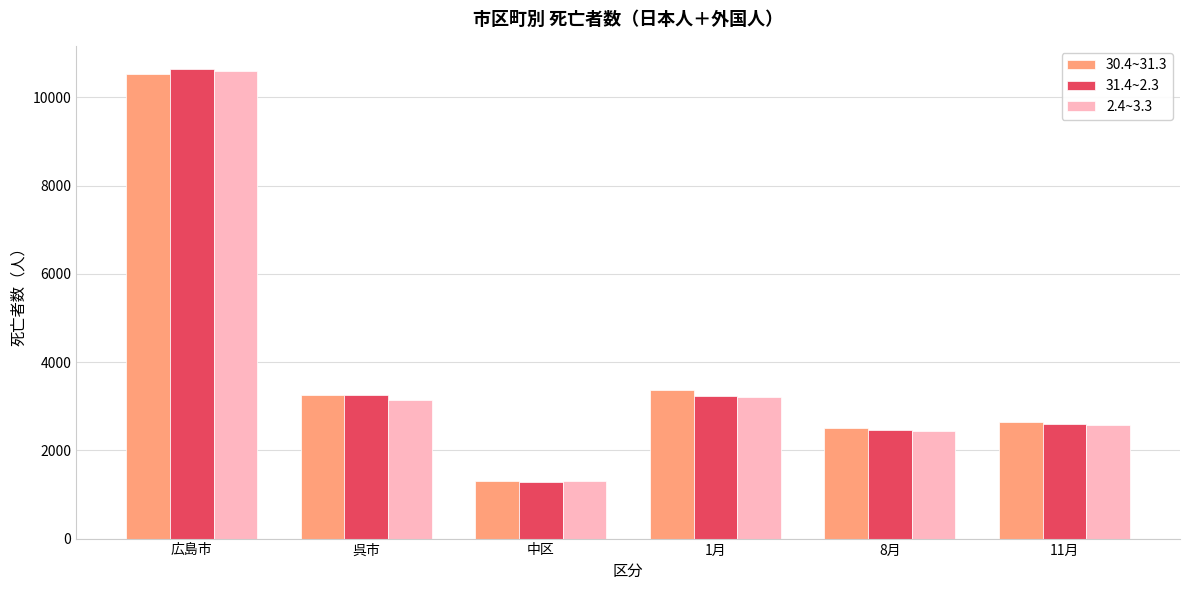

Is it true that 30.4~31.3 equals 3634 at 8月?

False